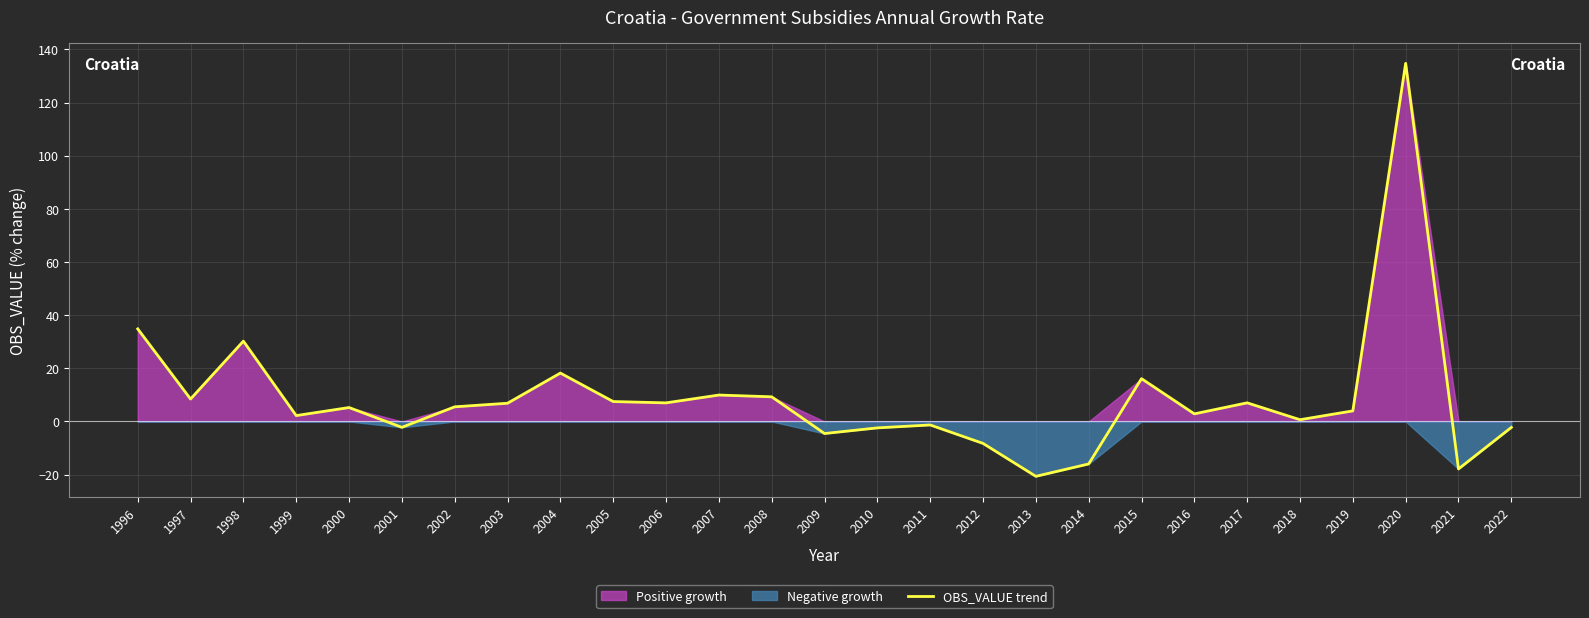

What is the average value?

8.7